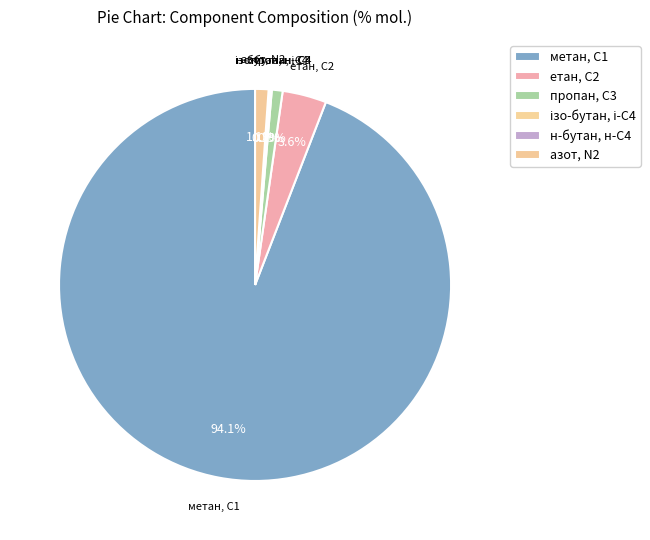

The метан, С1 slice represents 34% of the pie. True or false?

False